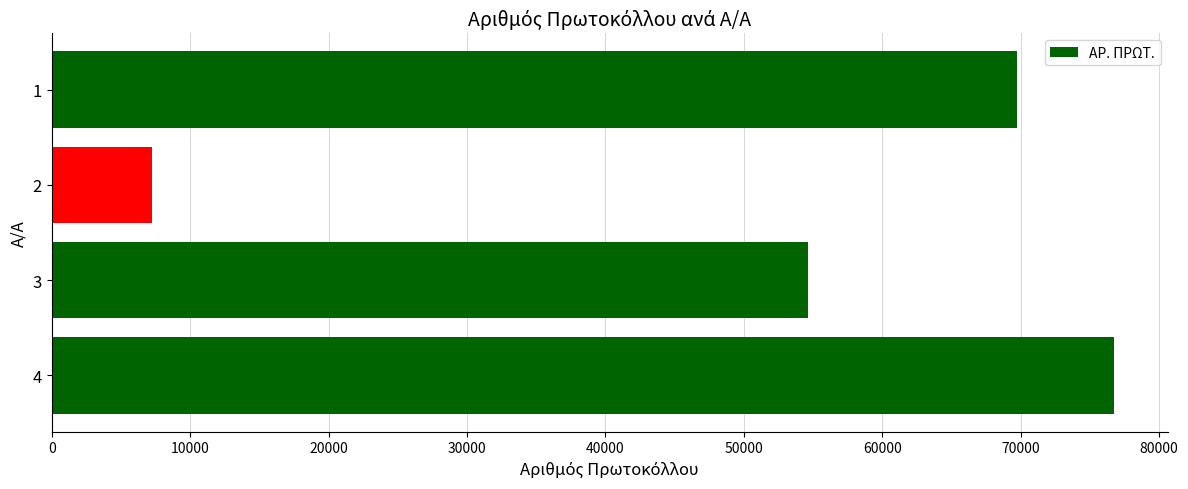

Reading bottom to top, transcribe all the data shown in this chart.

76765	54651	7269	69754